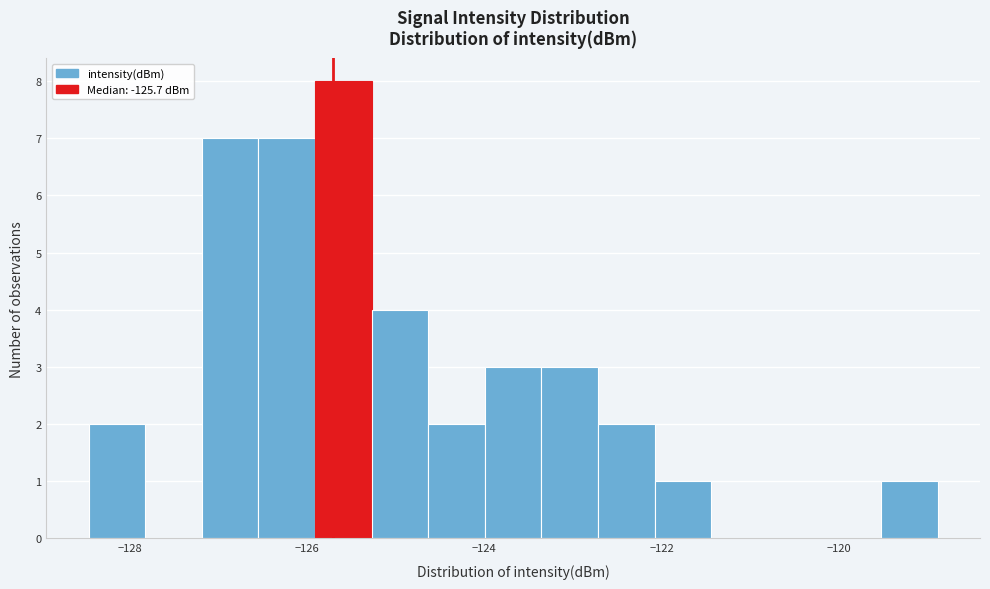

Read against the x-axis, roughly where is the centre of the tallest bar?

-125.6